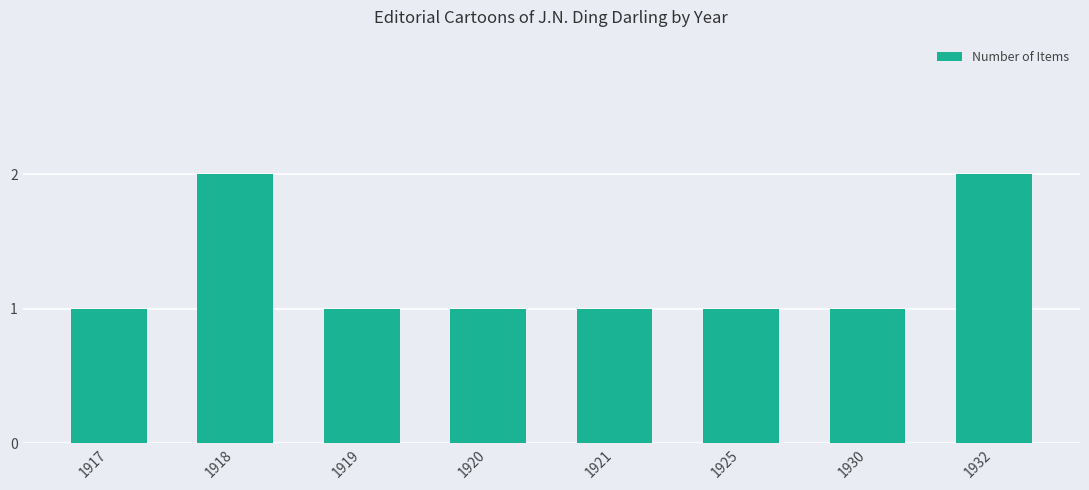

Does the chart contain stacked bars?

No